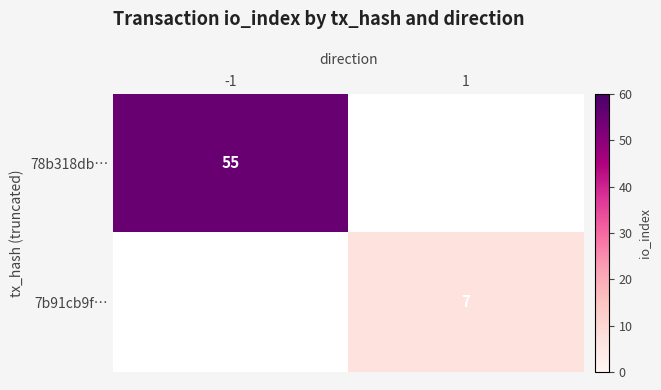

What is the greatest value displayed?

55.0